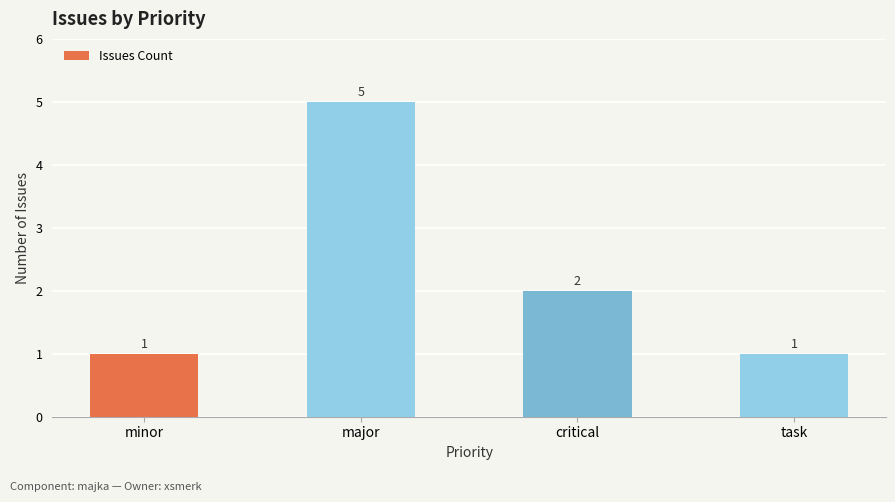

What is the sum of all values?

9